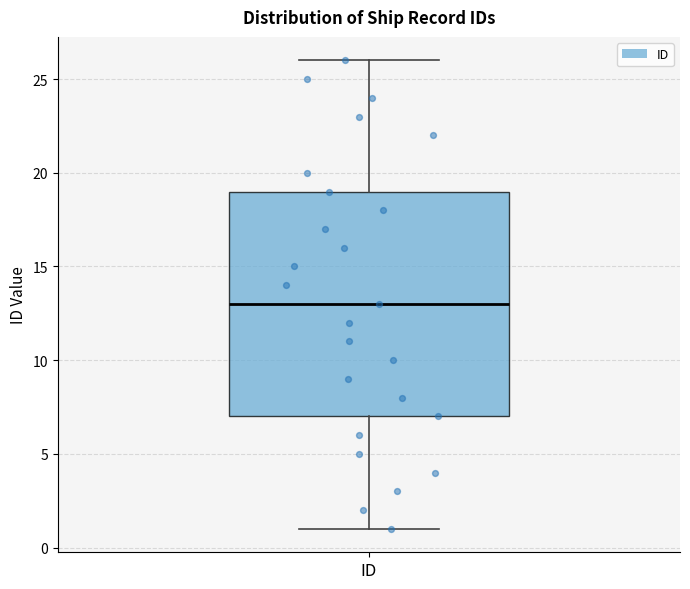

Read this box plot against the y-axis: the position of the median line, the range covered by the box, and the ends of both whiskers. The values are not printed on the chart, so give them approximately, as read against the axis.

median 13, box 7 to 19, whiskers 1 to 26